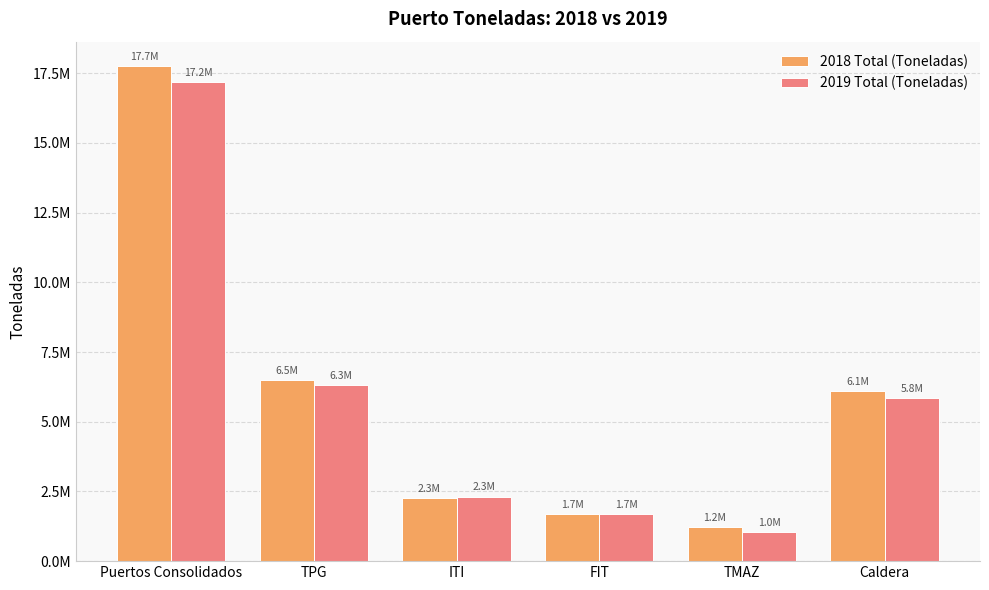

True or false: 2019 Total (Toneladas) has a value of 6310862.9 at TPG.

True